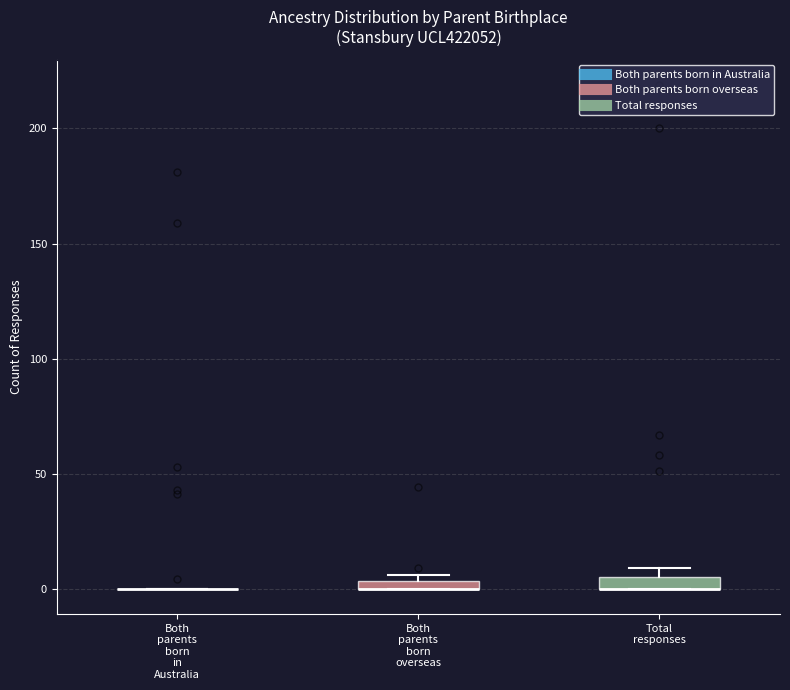

Where is the lower edge of the box for Total responses on the y-axis? The values are not printed on the chart, so give them approximately, as read against the axis.

0